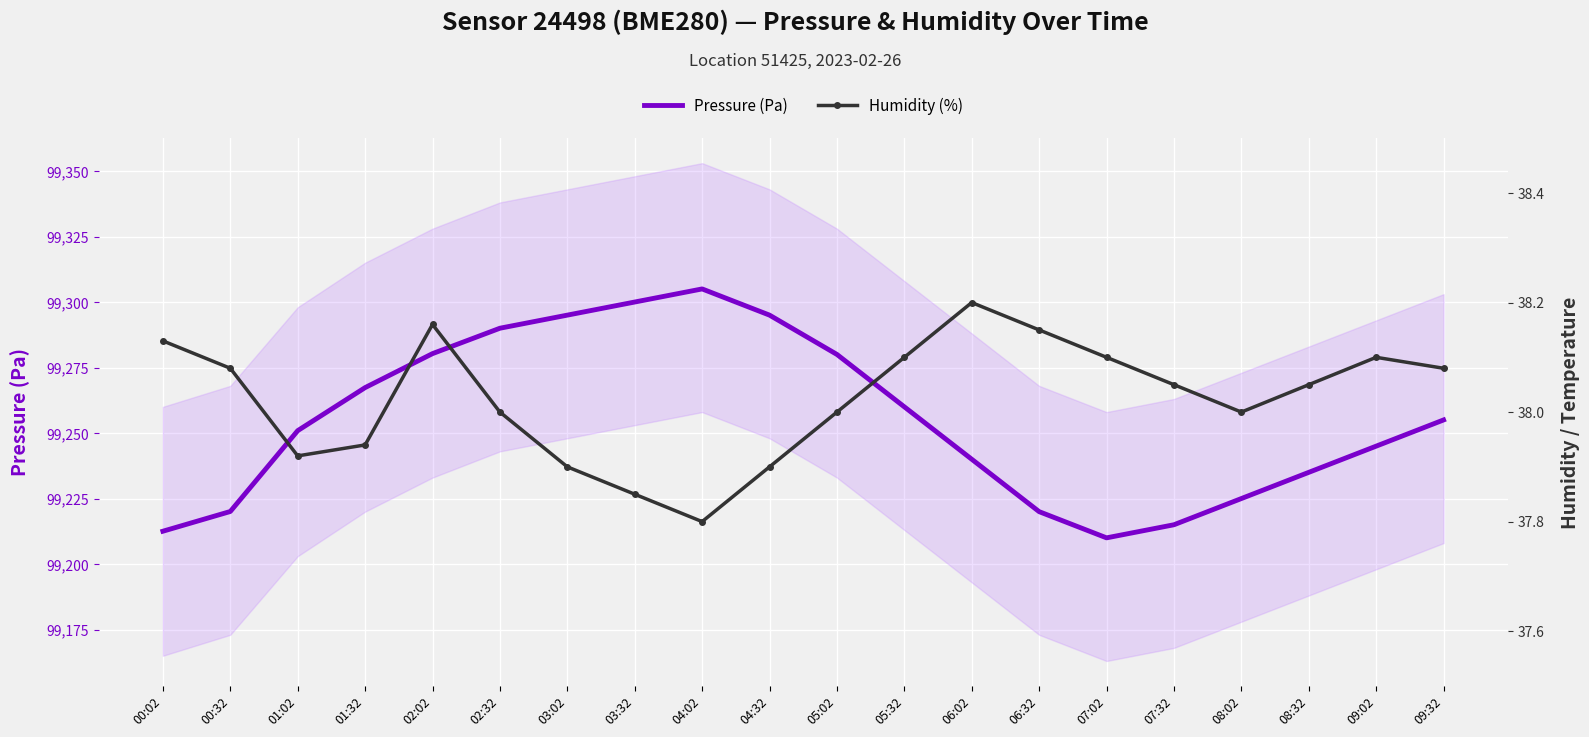

What is the average value of the Pressure (Pa) series?

99255.1